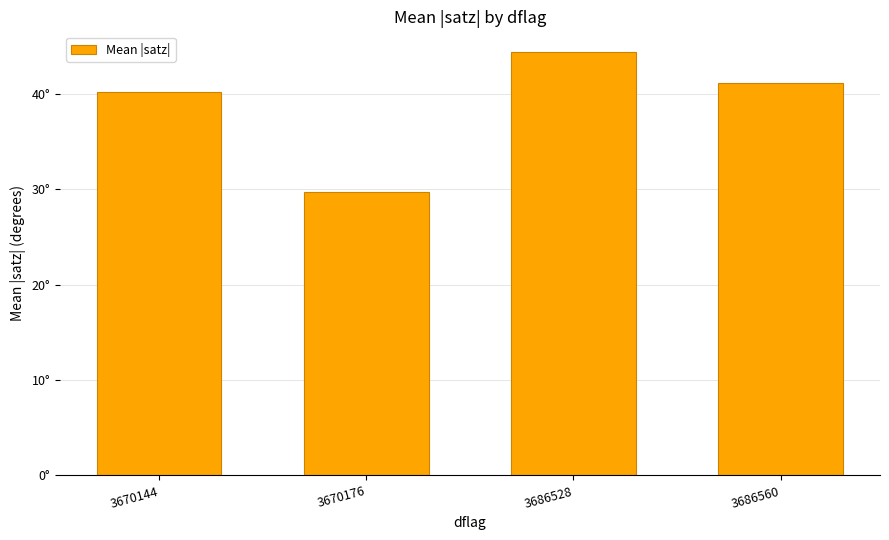

Does the chart contain any negative values?

No